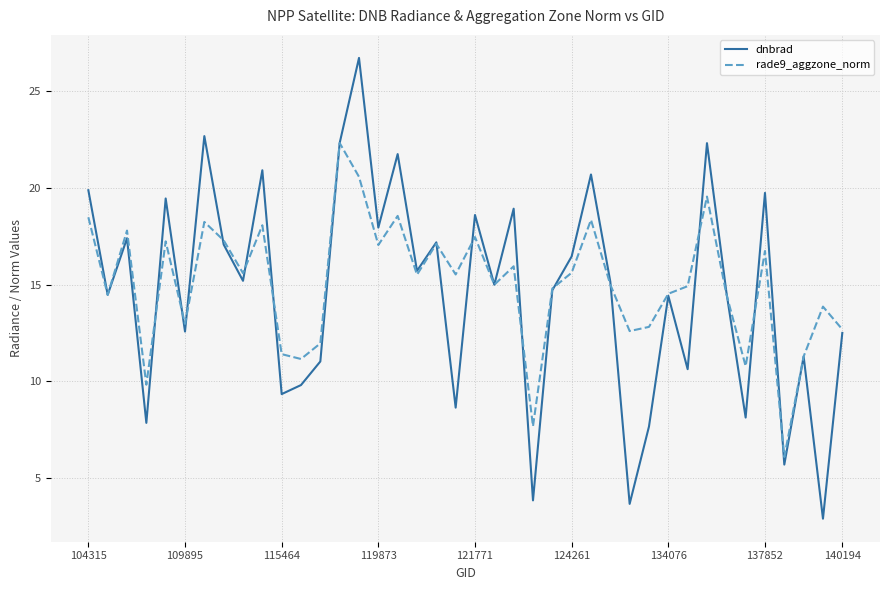

What is the smallest value displayed?

2.9